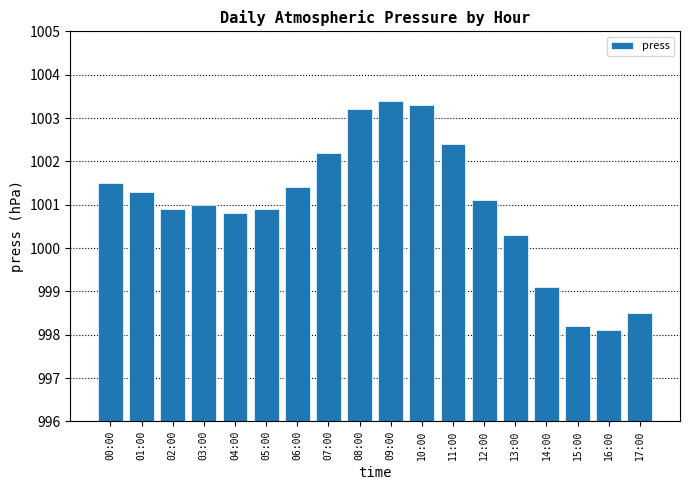

What value does the data have at 03:00?

1001.0